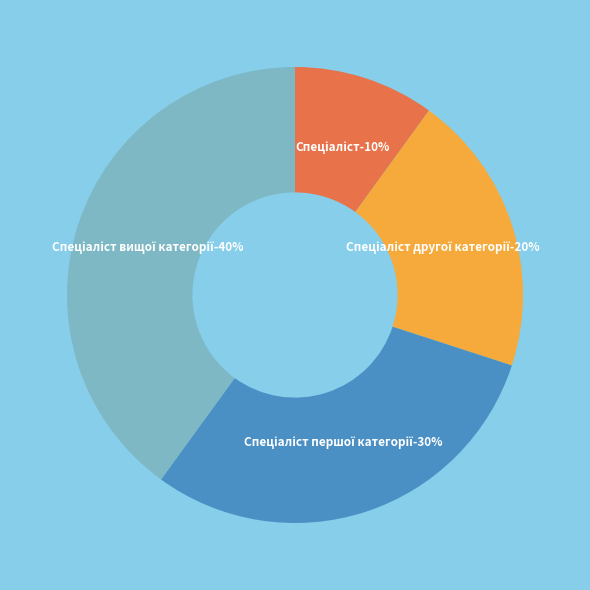

What percentage is the Спеціаліст першої категорії slice, to the nearest percent?

30%